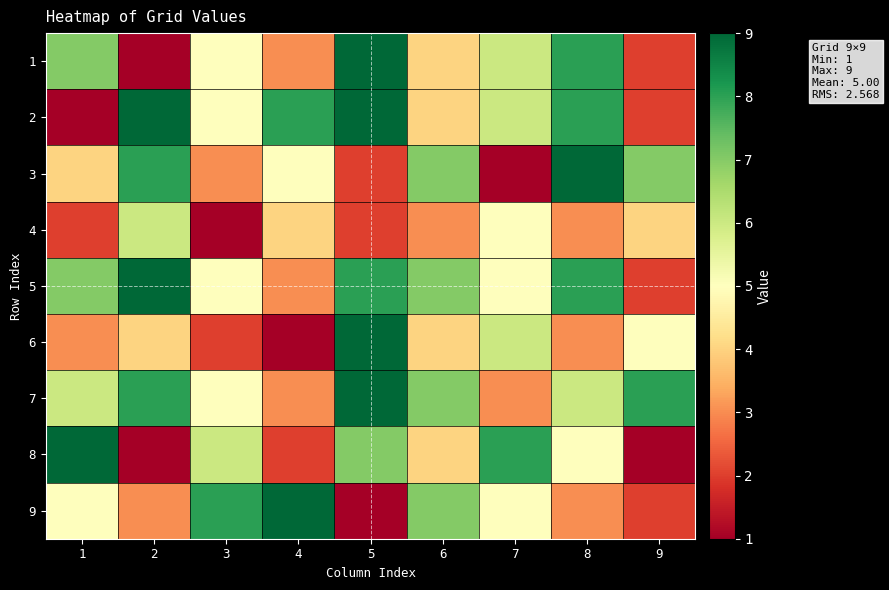

Which series has the largest range (max minus min)?

1